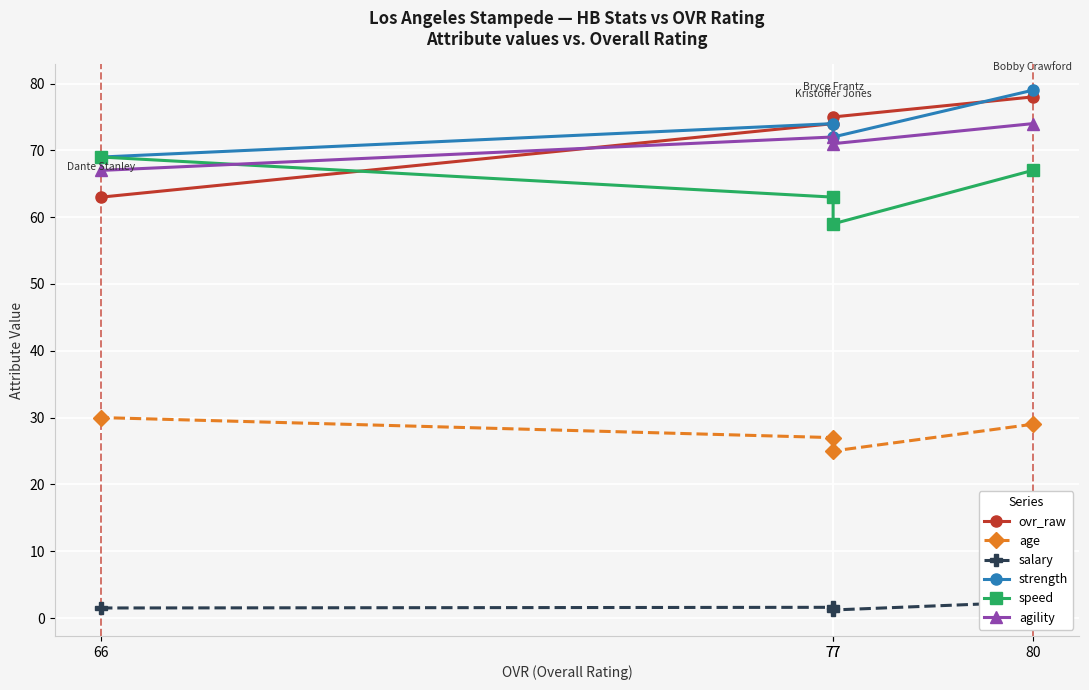

What is the value of the speed point at the 2nd from the left?

59.0